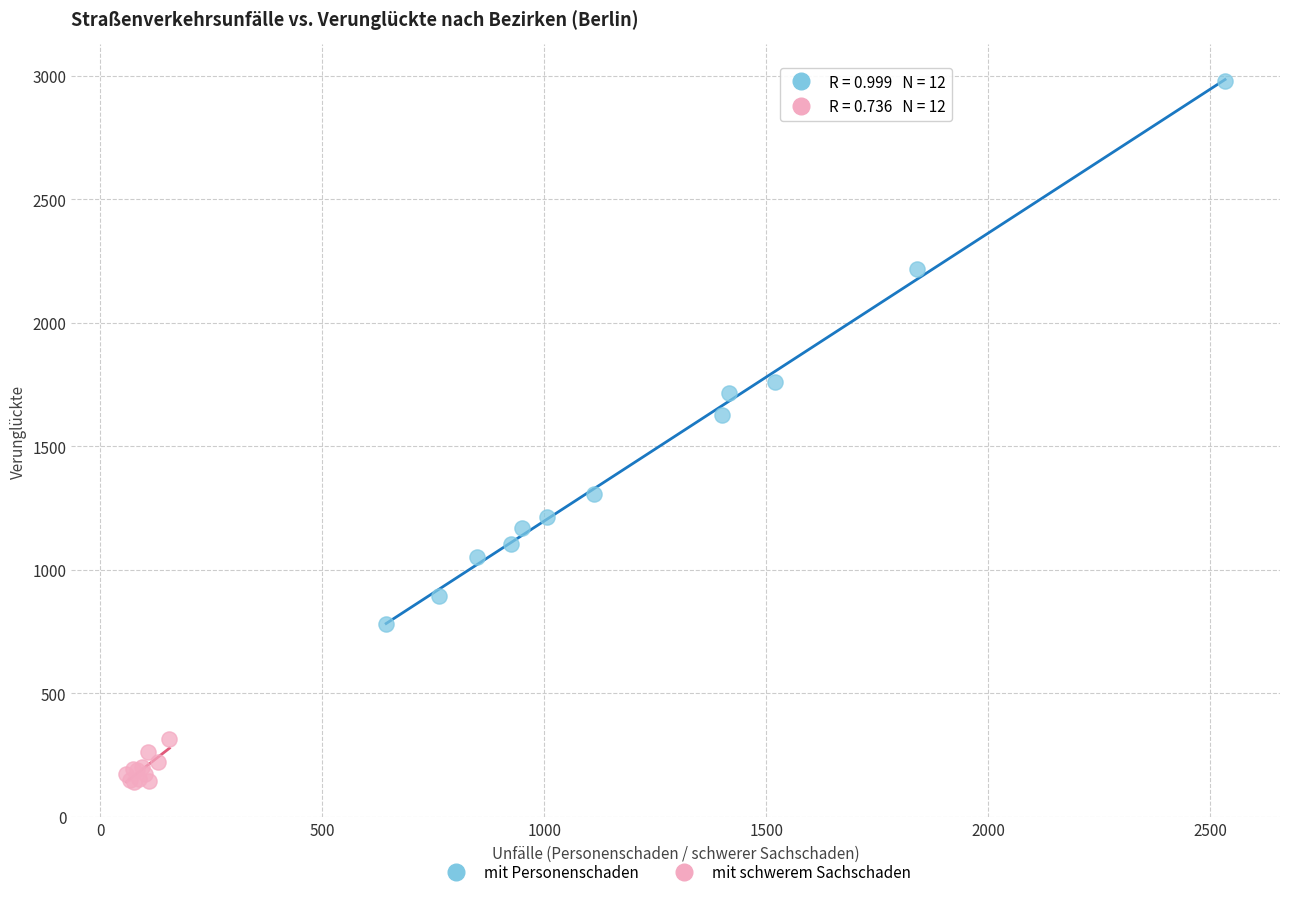

What are all the series names shown in the legend?

mit Personenschaden, mit schwerem Sachschaden